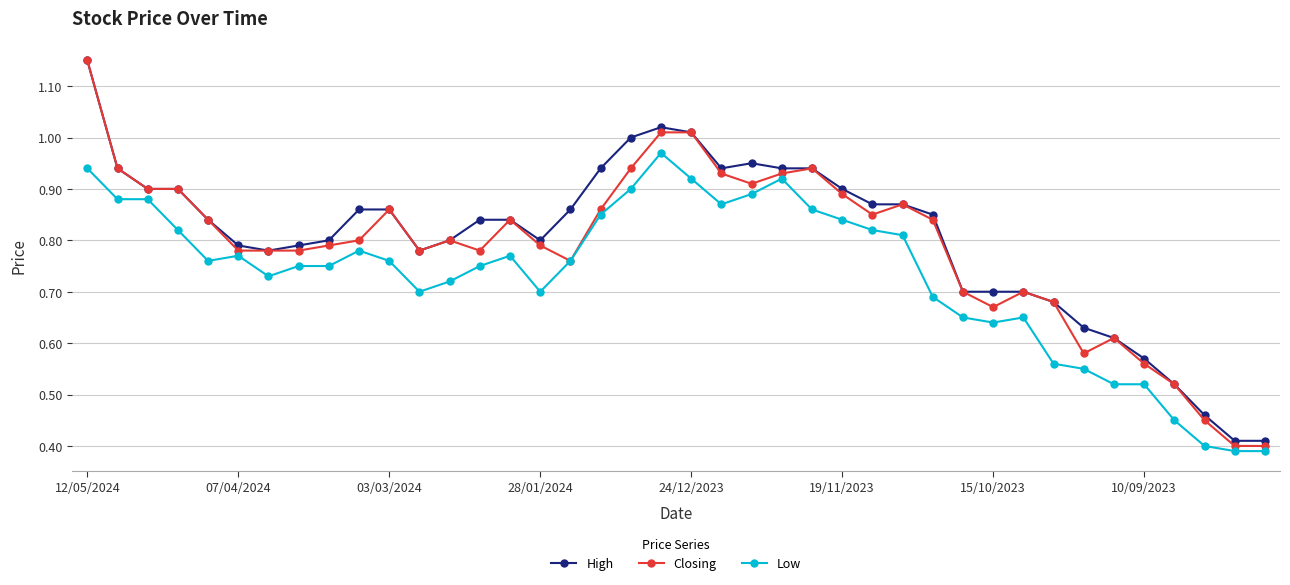

Which series has the largest range (max minus min)?

Closing